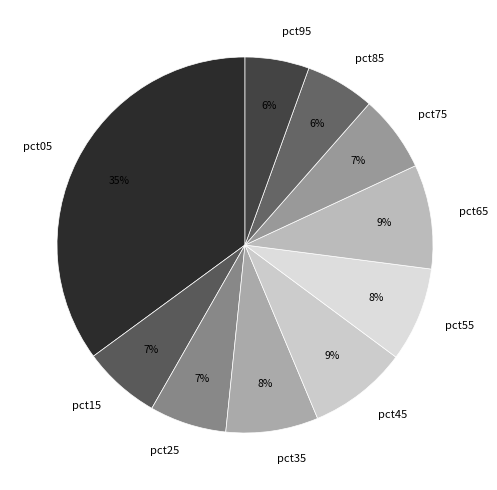

How many segments does this pie chart have?

10